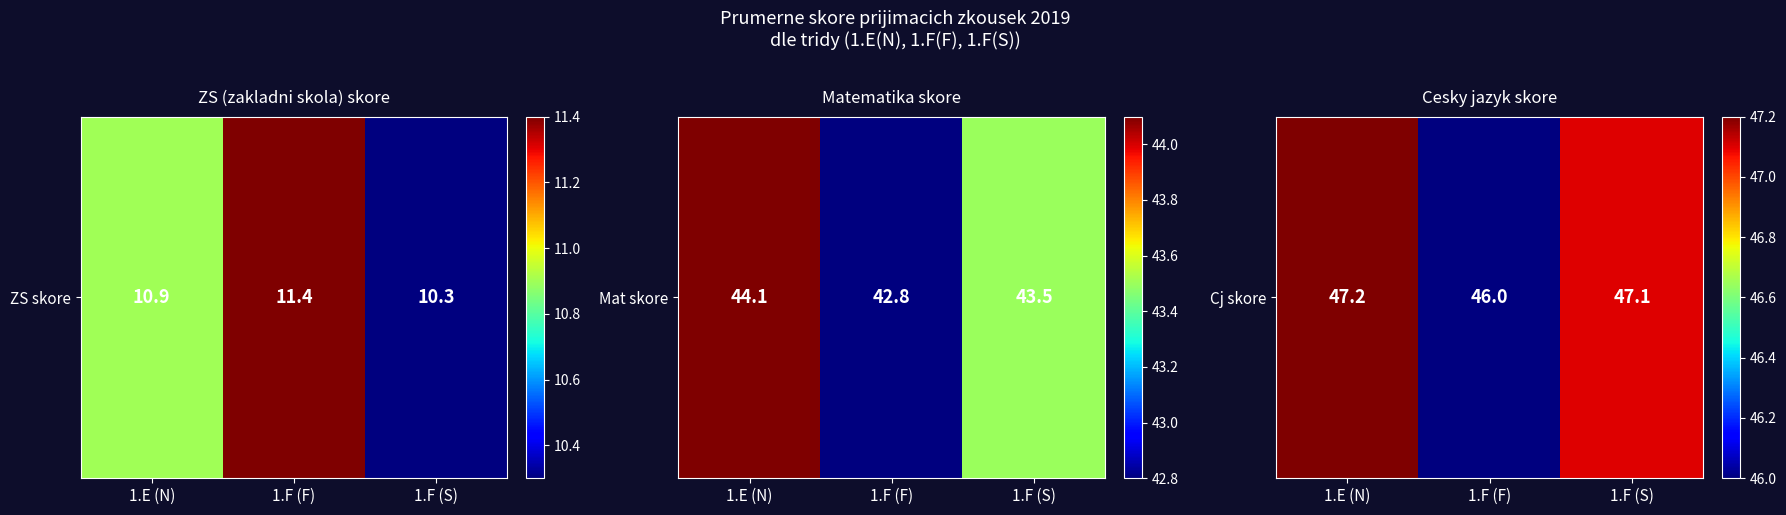

Count the number of values greater than 47.

2